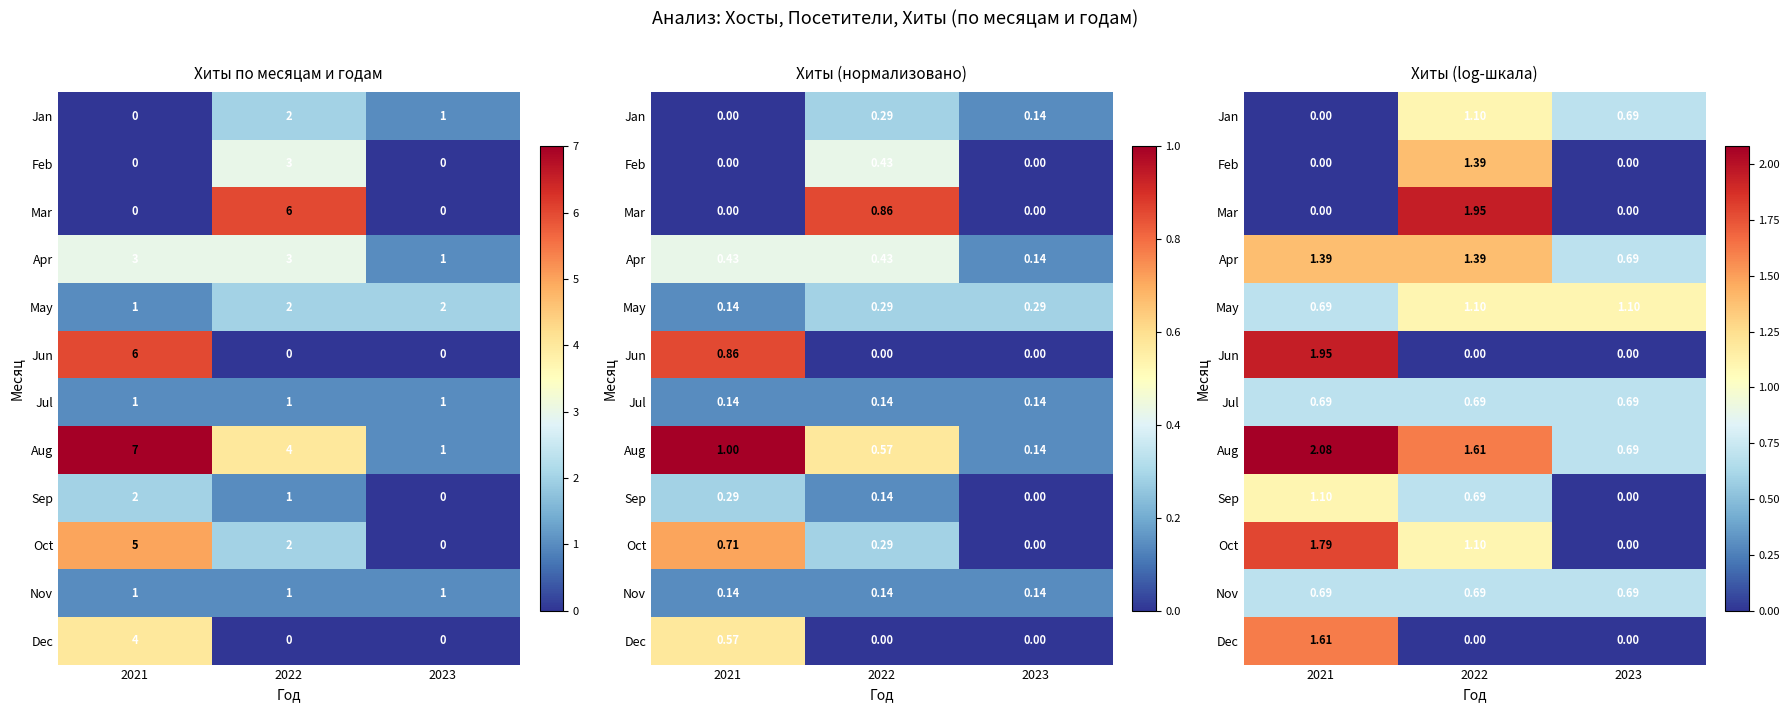

At which label is Jul closest to 0?

2021